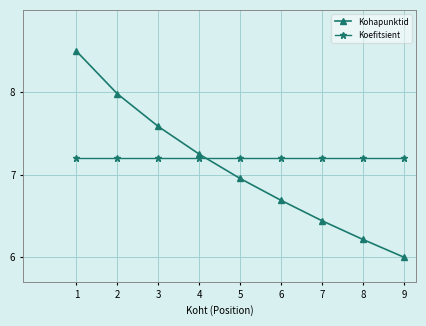

What is the total value across all series at 1?

15.7